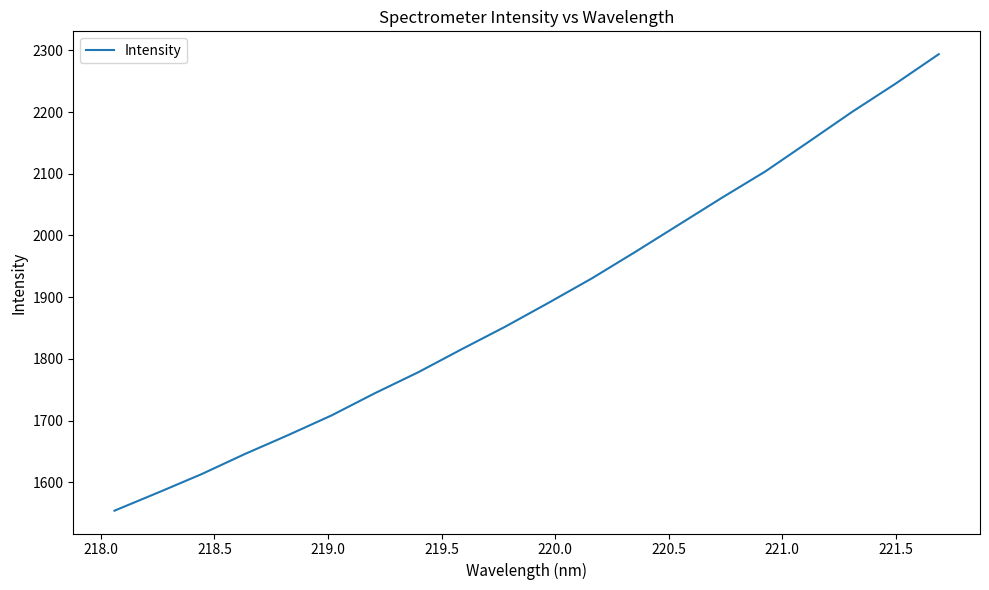

How many lines are shown in the chart?

1